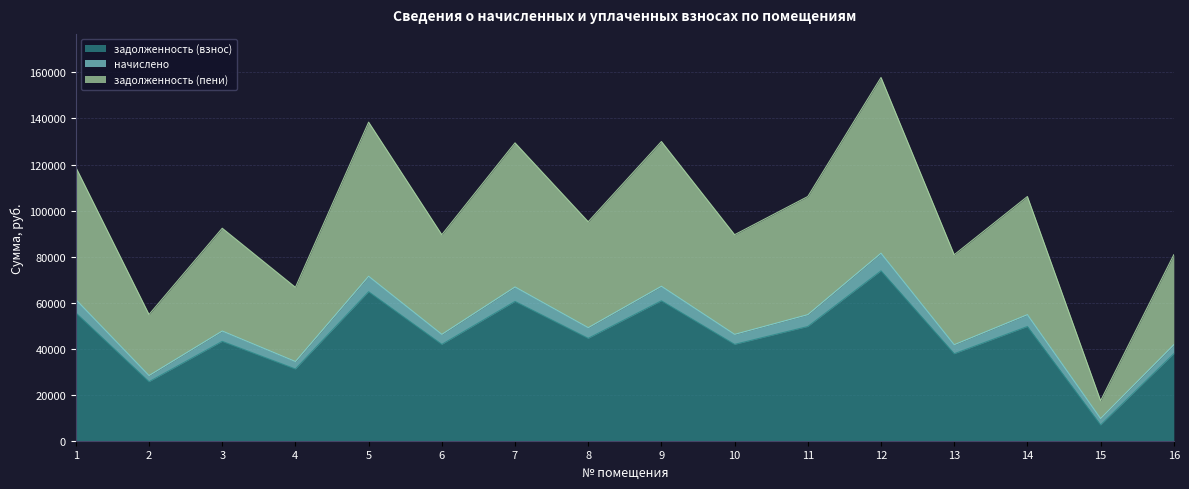

At which category is the sum across all series the highest?

12